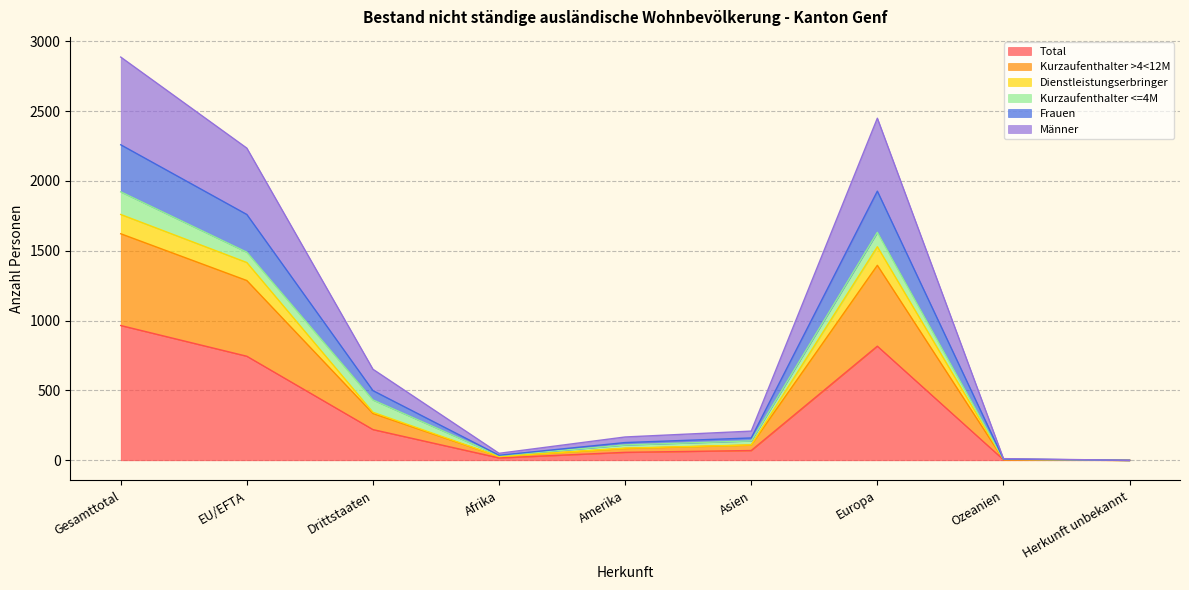

True or false: Frauen has a value of 1327 at Herkunft unbekannt.

False